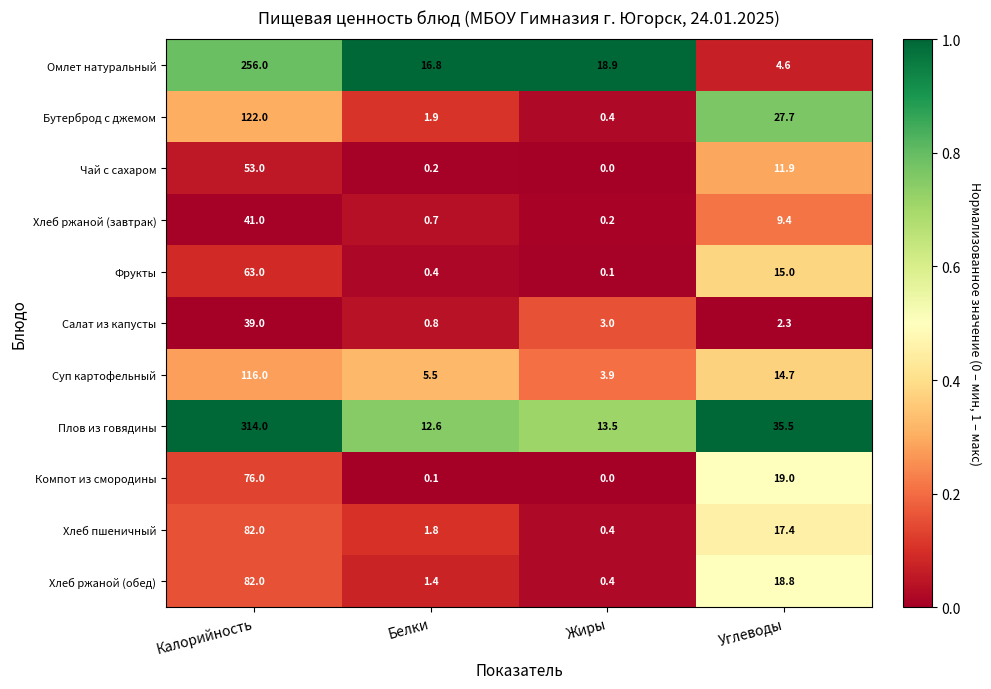

How many categories are shown in the chart?

4